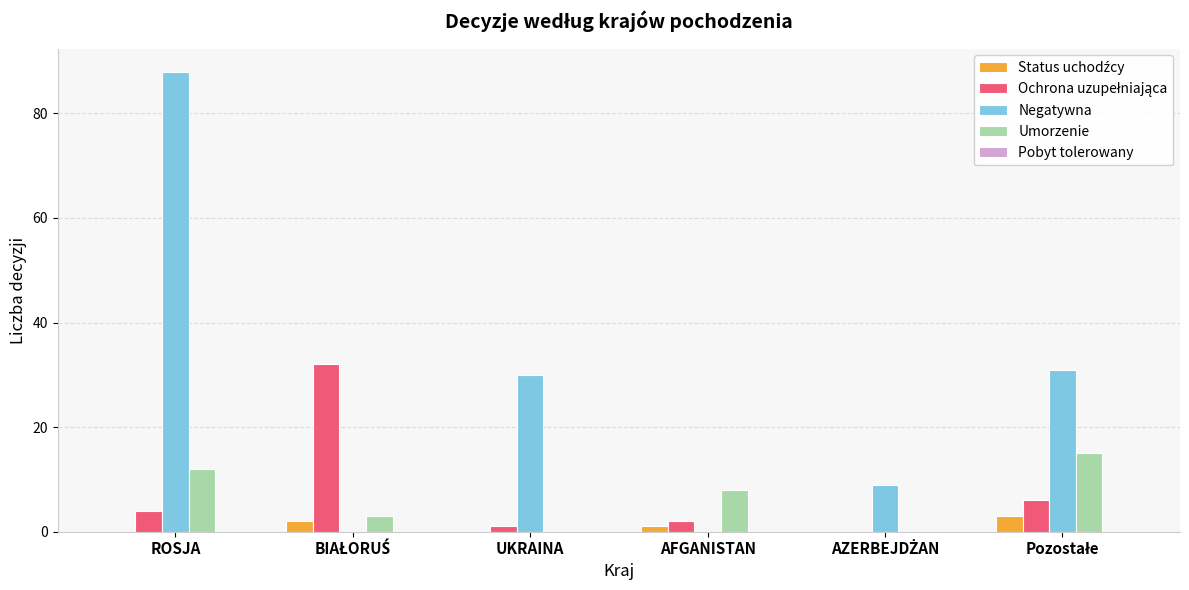

At which category is the sum across all series the highest?

ROSJA